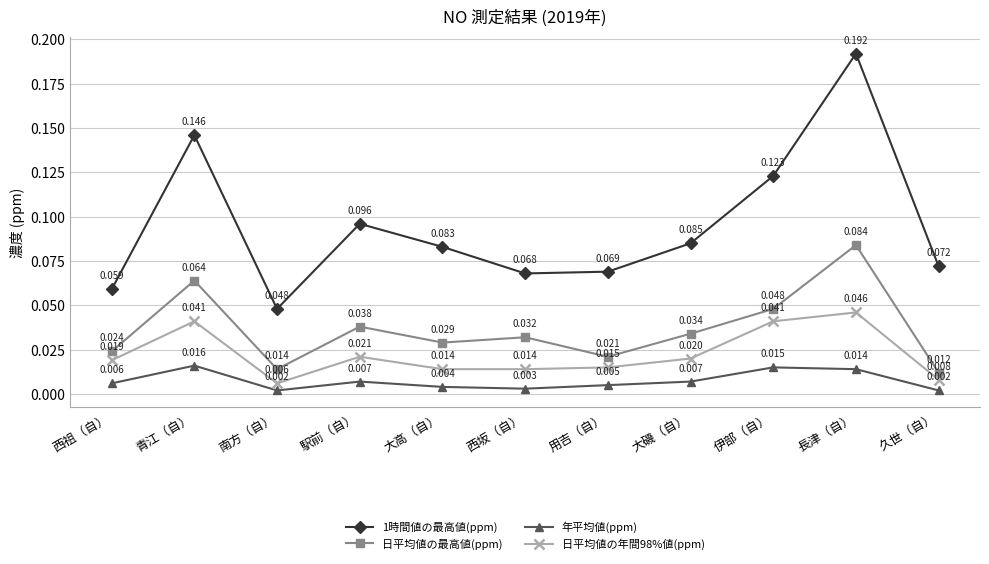

List the series in order of their peak value, highest first.

1時間値の最高値(ppm), 日平均値の最高値(ppm), 日平均値の年間98%値(ppm), 年平均値(ppm)